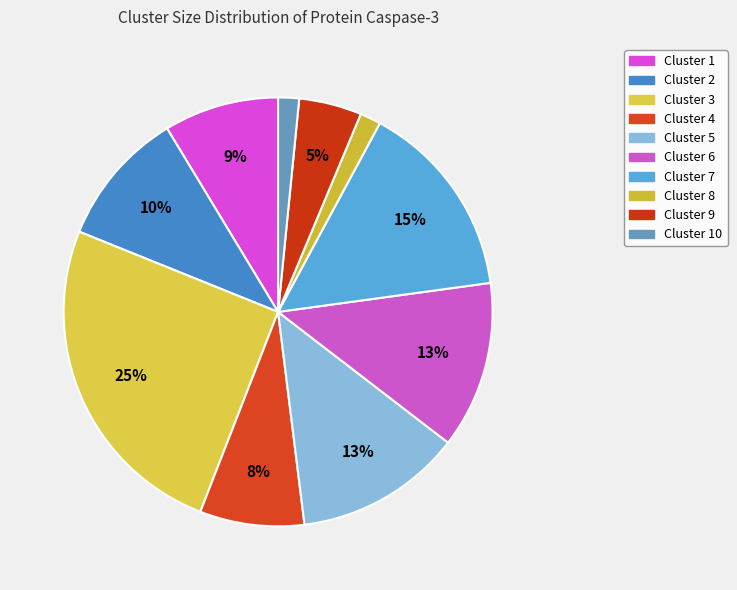

How many segments does this pie chart have?

10